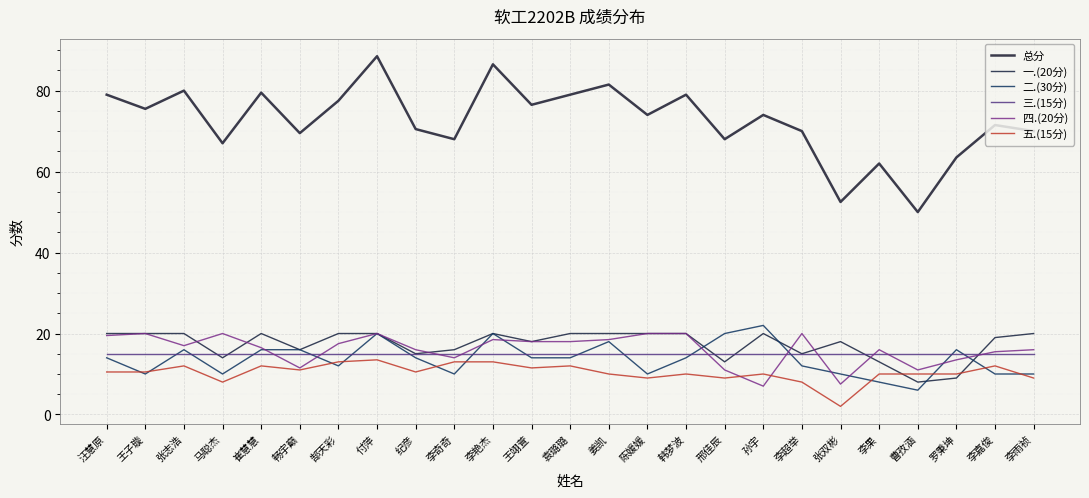

How many series are shown in this chart?

6